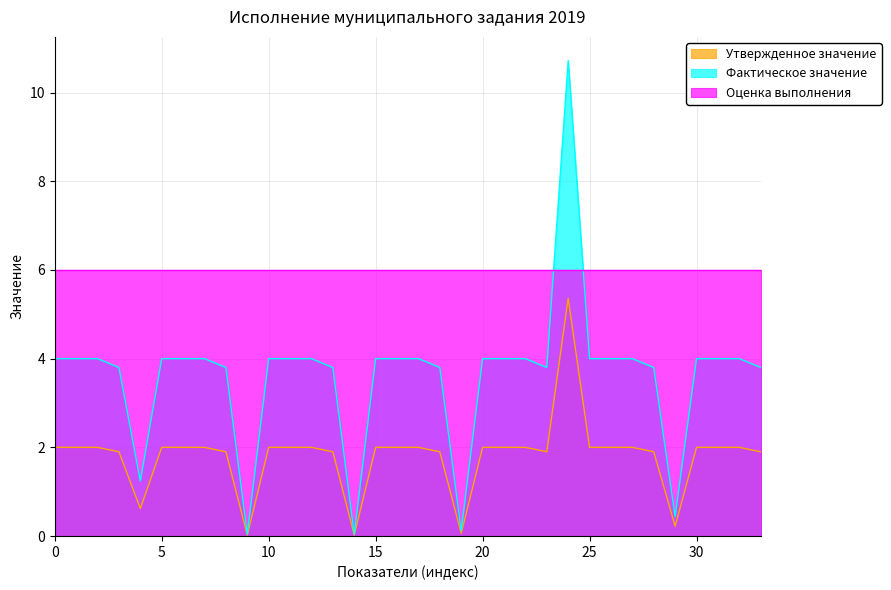

What is the average value of the Фактическое значение series?

3.6